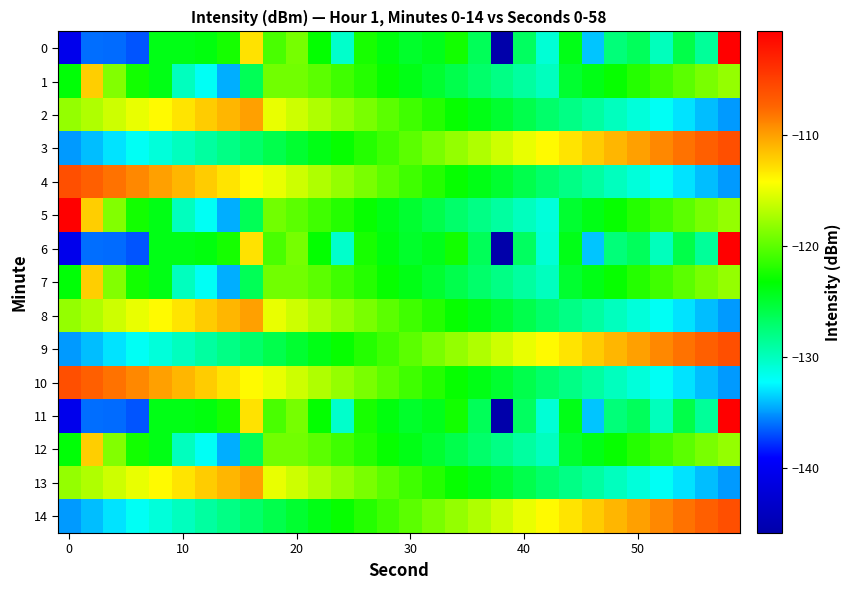

What is the maximum value shown in the chart?

-100.6